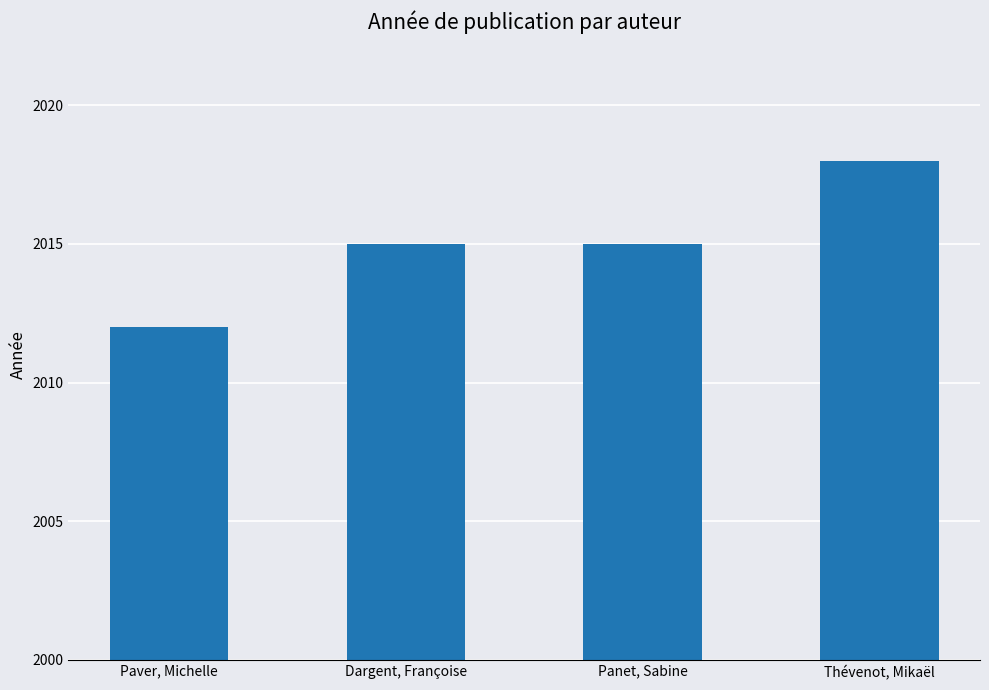

Does the chart contain any negative values?

No